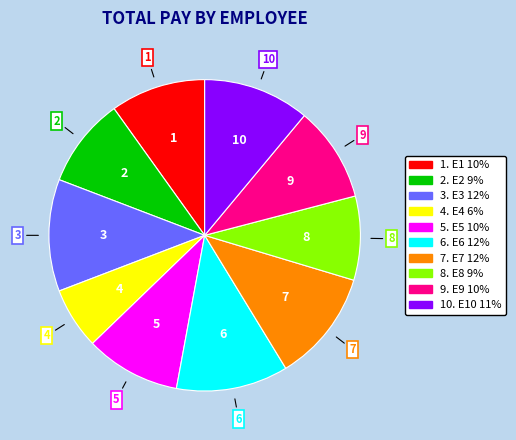

How many slices are in this pie chart?

10